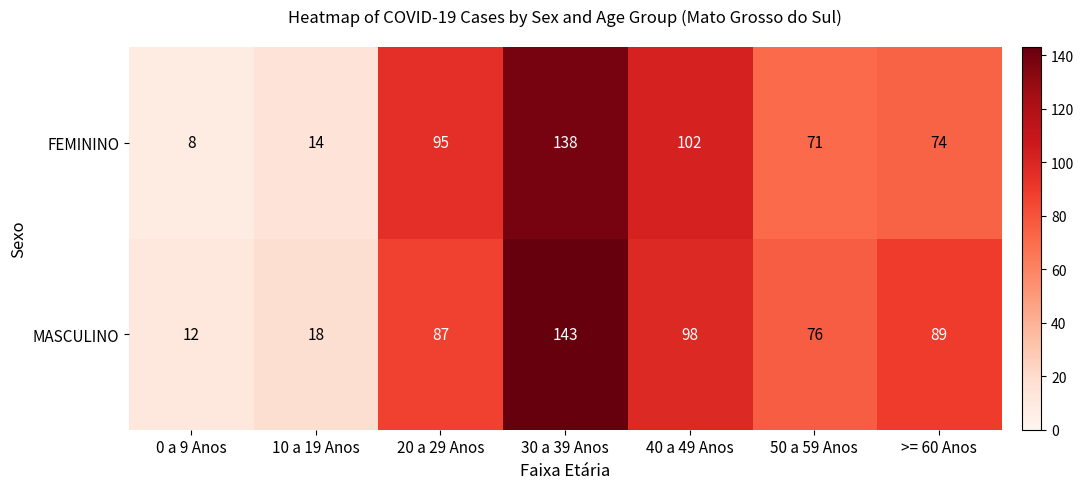

What is the difference between the FEMININO values at 10 a 19 Anos and 30 a 39 Anos?

124